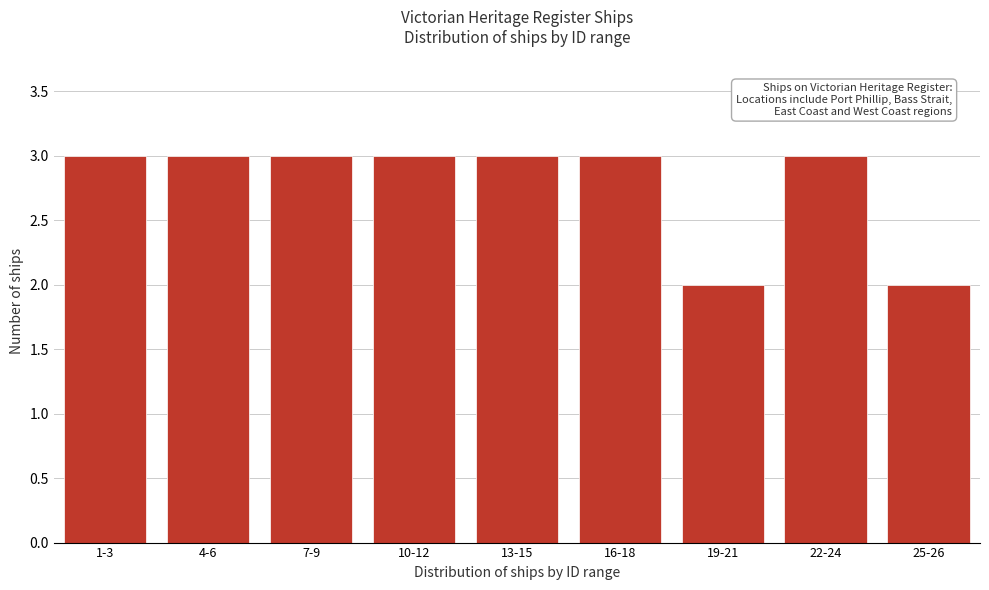

Reading left to right, extract all data points from this chart.

3	3	3	3	3	3	2	3	2